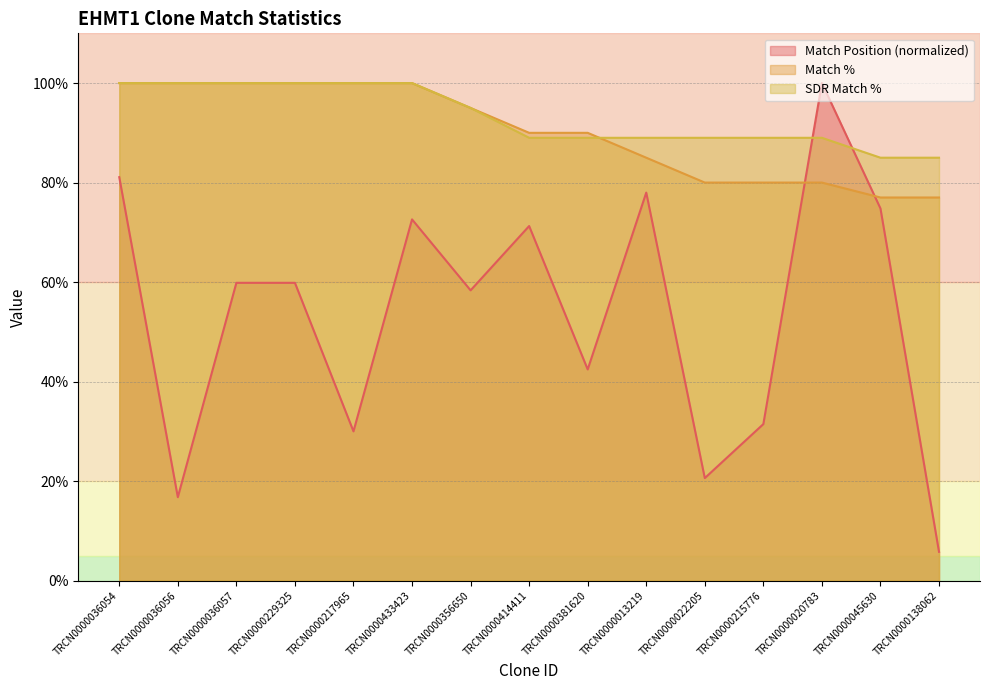

True or false: Match Position has more than 1 interior local peaks.

True